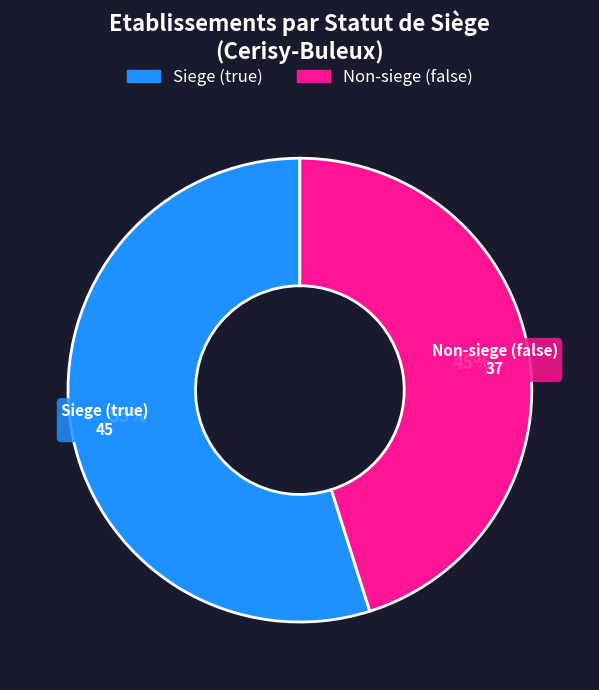

What percentage is the Non-siege (false) slice, to the nearest percent?

45%